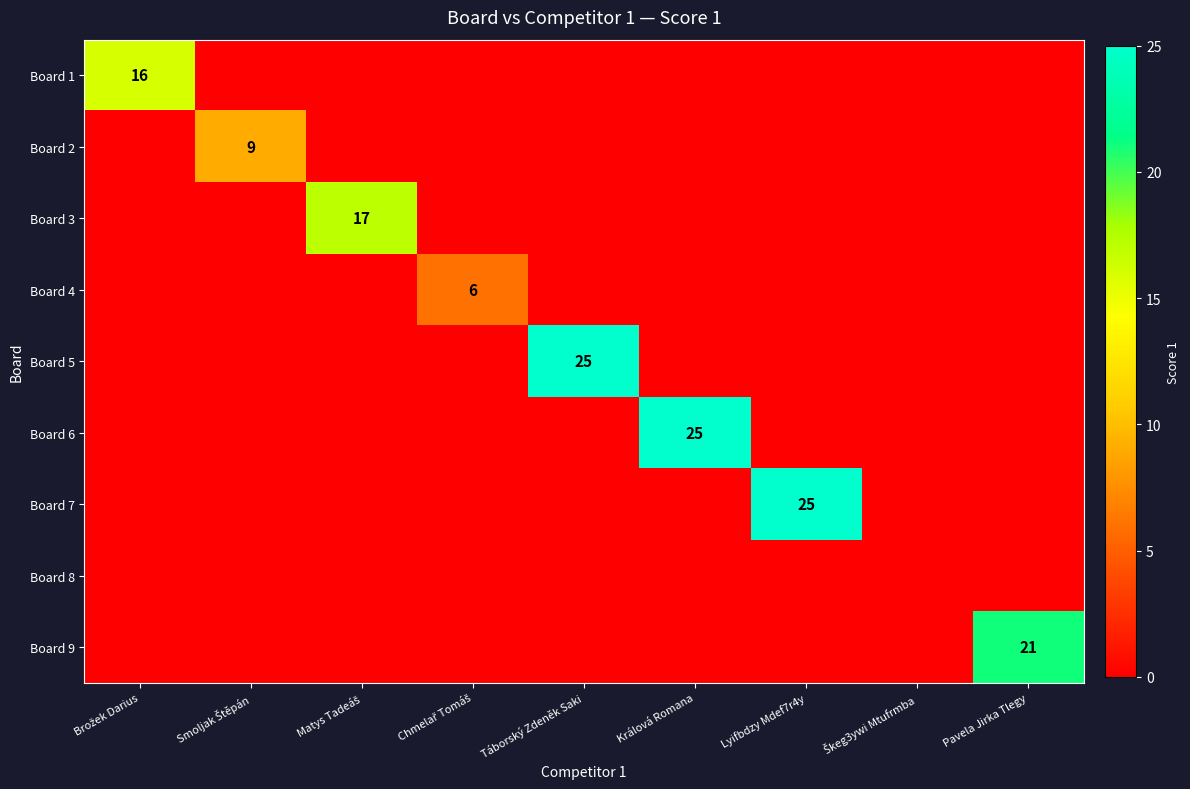

How many values in the Board 9 series exceed 0?

1